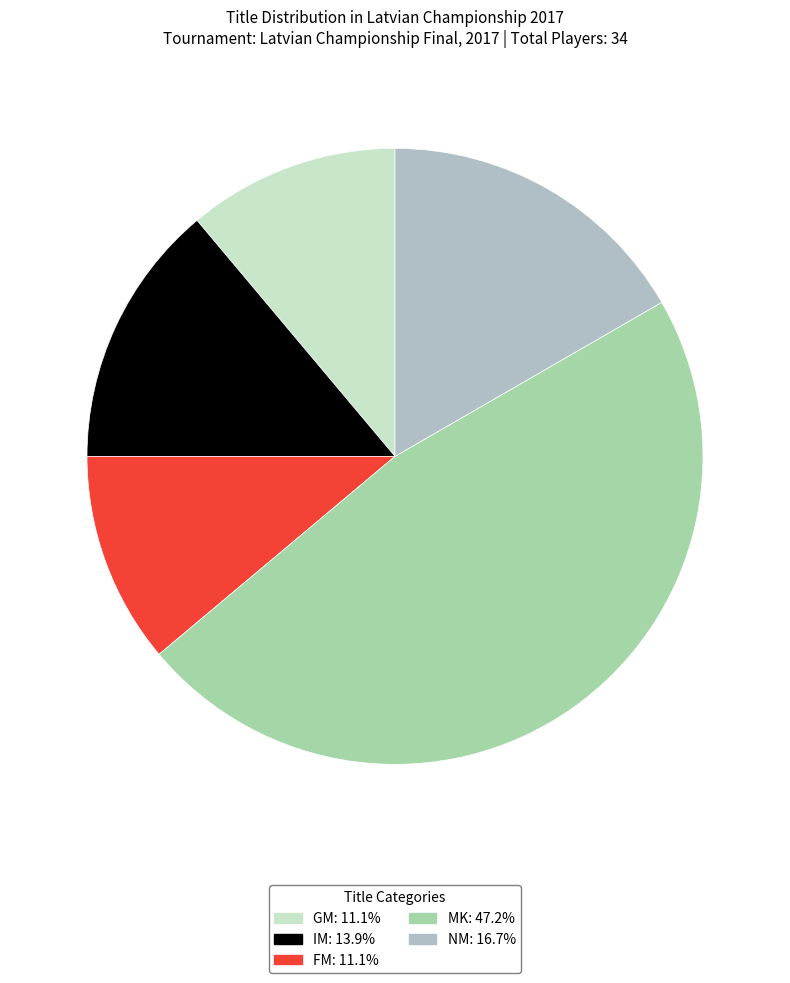

Between MK and NM, which is larger?

MK